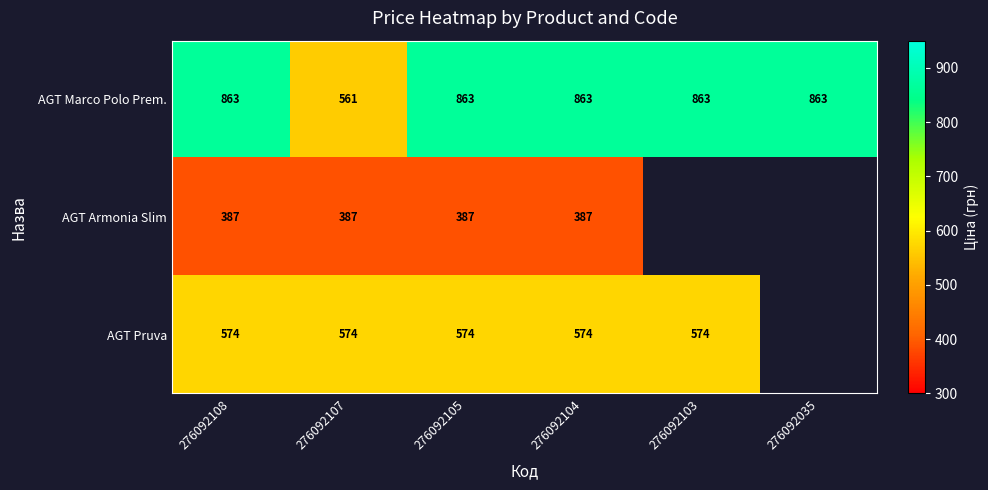

Read the AGT Marco Polo Prem. value at 276092103.

863